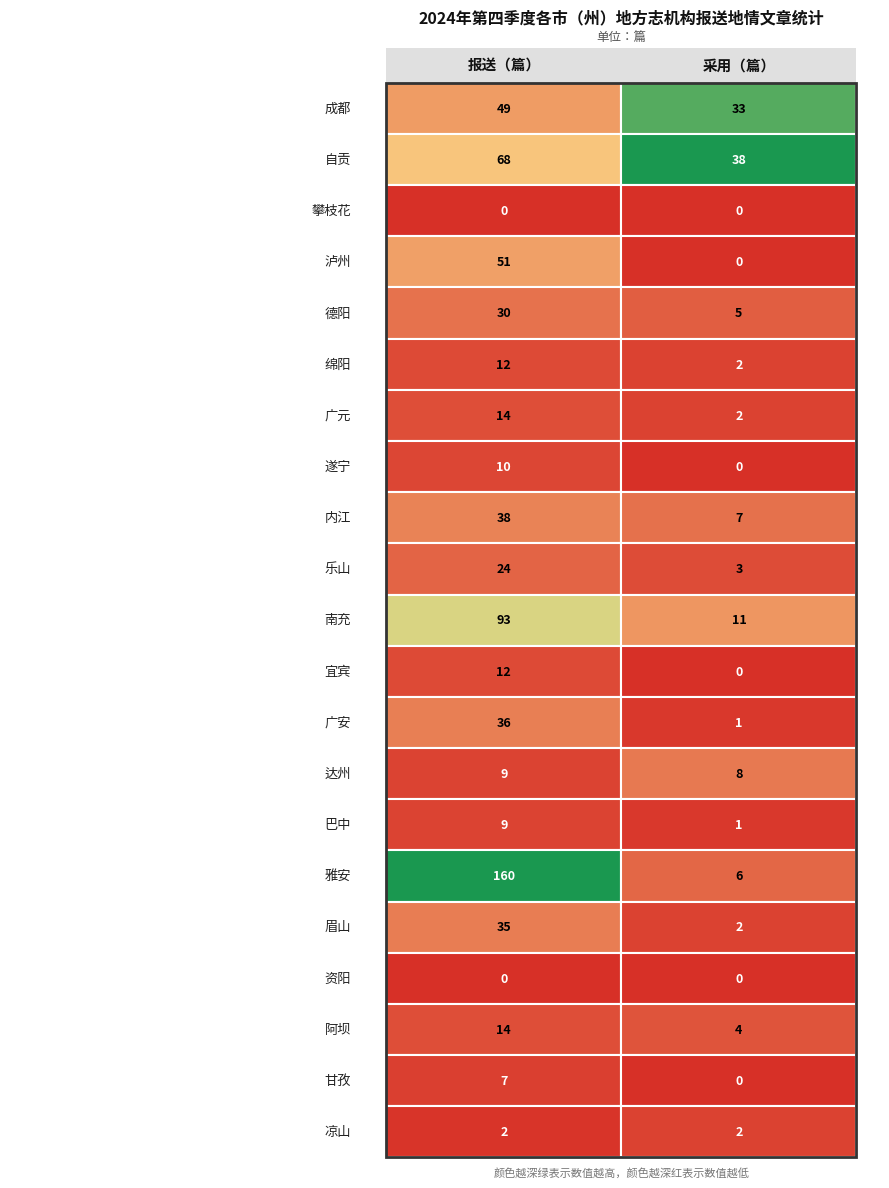

Is it true that 广安 equals 36 at 0?

True